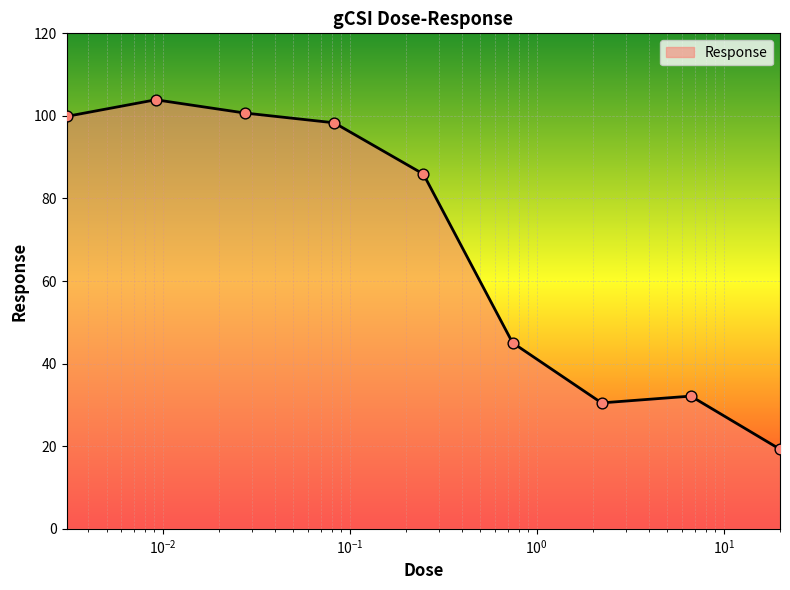

What is the difference between the maximum and minimum values?

84.6